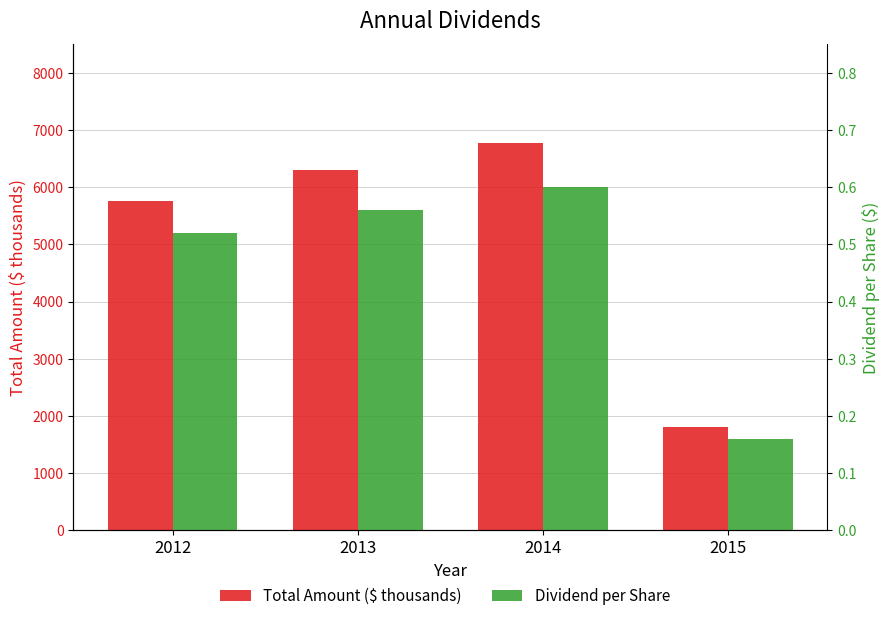

True or false: Total Amount ($ thousands) has a value of 6294.0 at 2013.

True